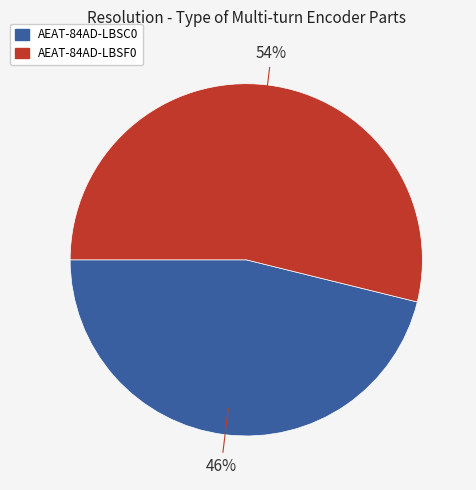

Rank the categories by value from highest to lowest.

AEAT-84AD-LBSF0, AEAT-84AD-LBSC0